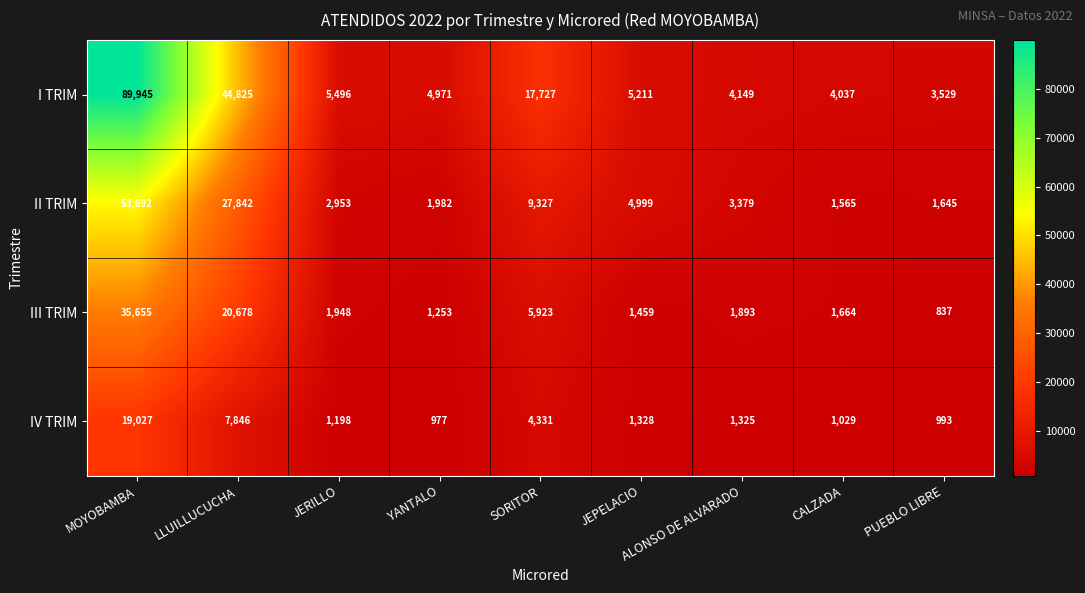

What is the lowest value of the IV TRIM series?

977